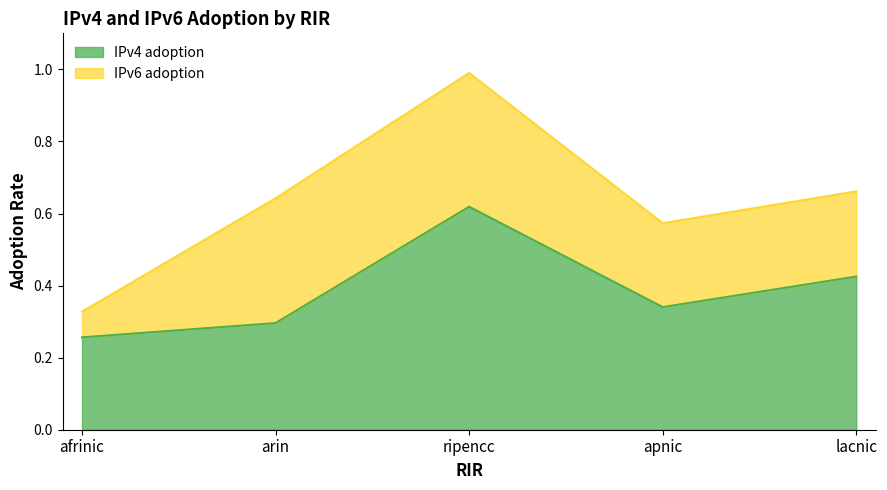

What is the value of the 2nd point from the left?

0.3